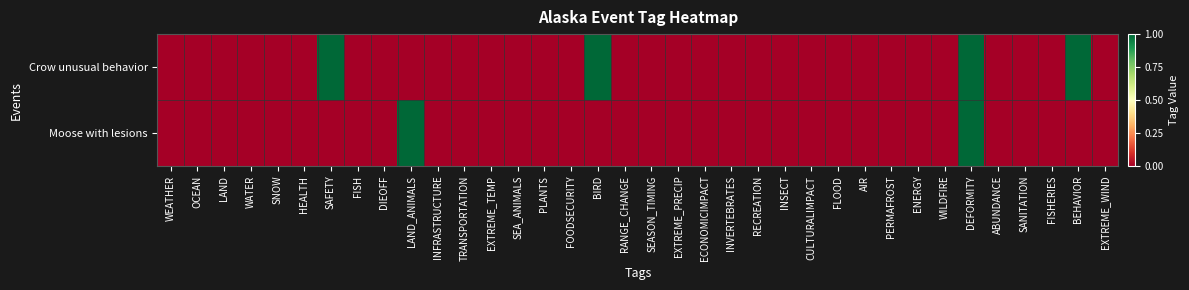

At which category does the chart reach its peak across all series?

SAFETY